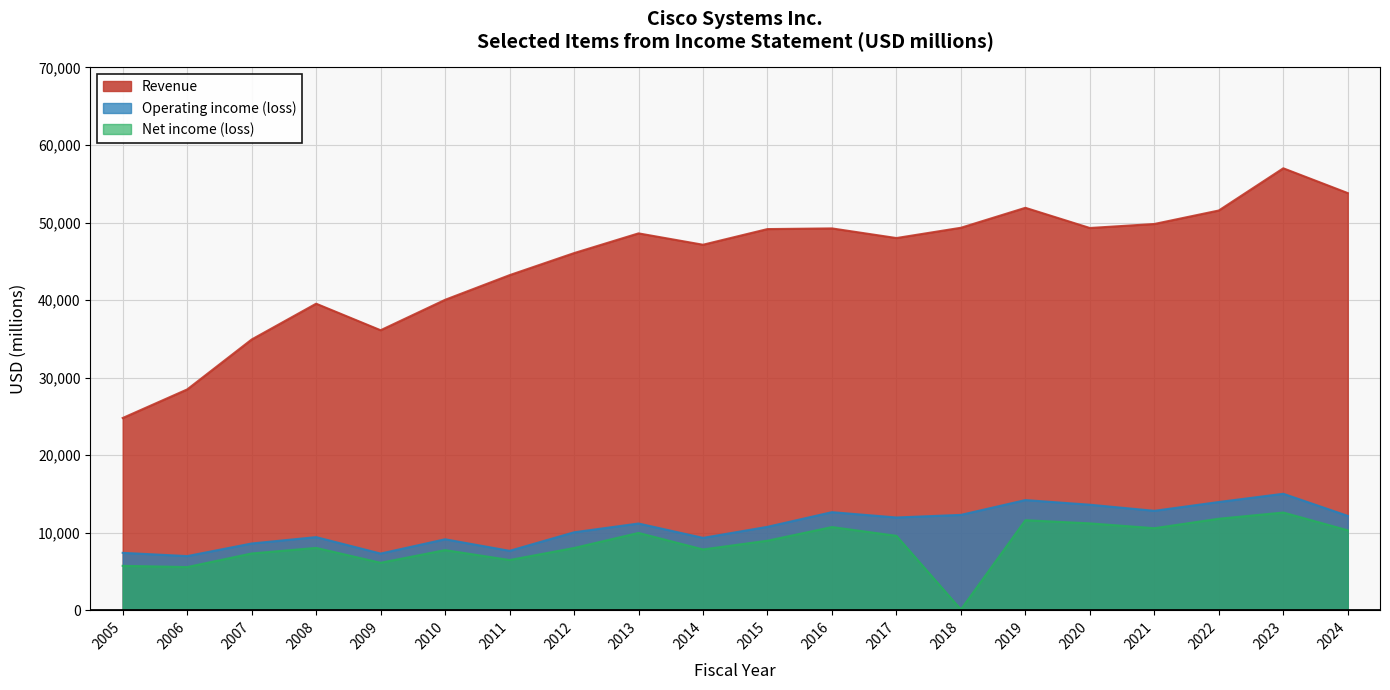

What is the smallest value displayed?

110